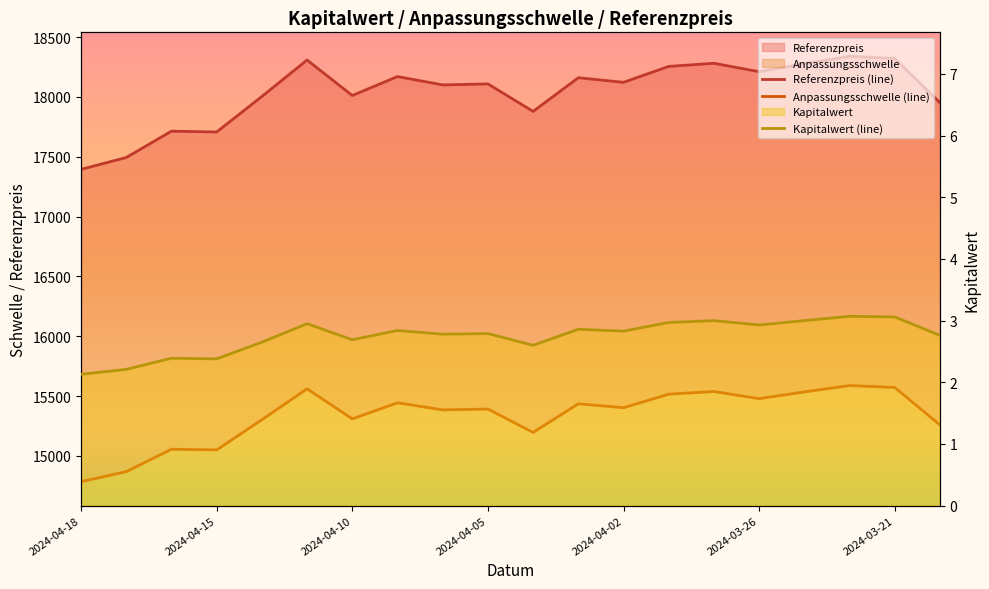

Which series has the widest spread of values?

Referenzpreis